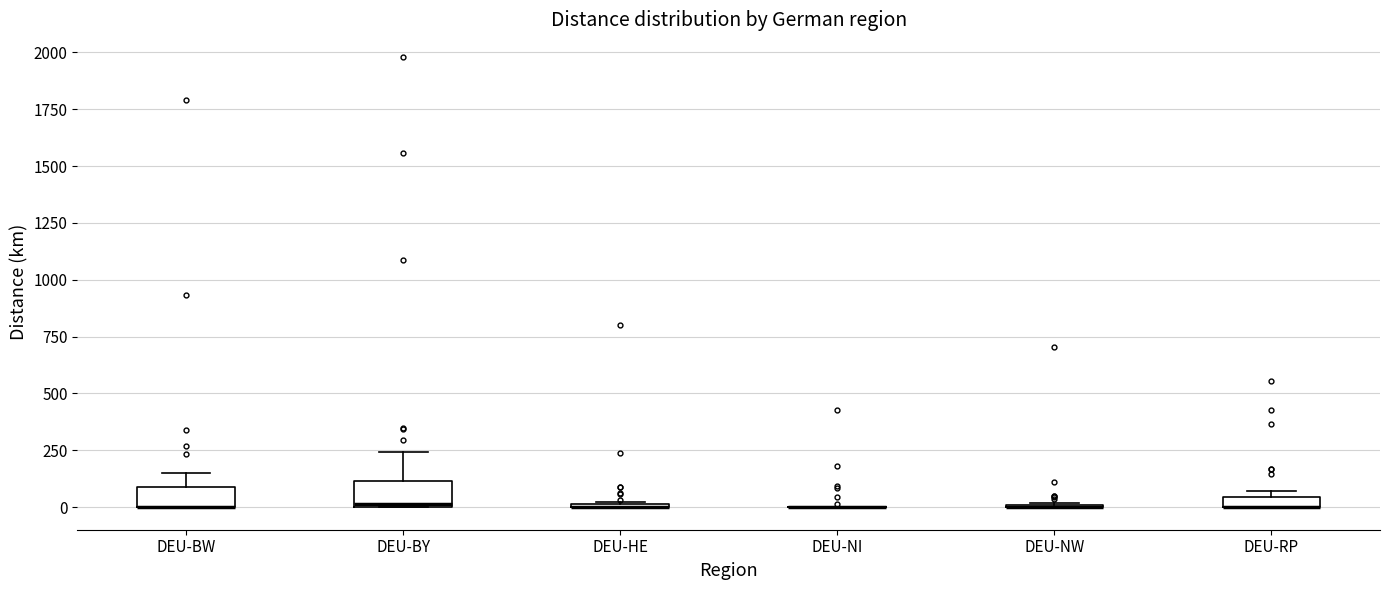

Where is the lower edge of the box for DEU-BW on the y-axis? The values are not printed on the chart, so give them approximately, as read against the axis.

0